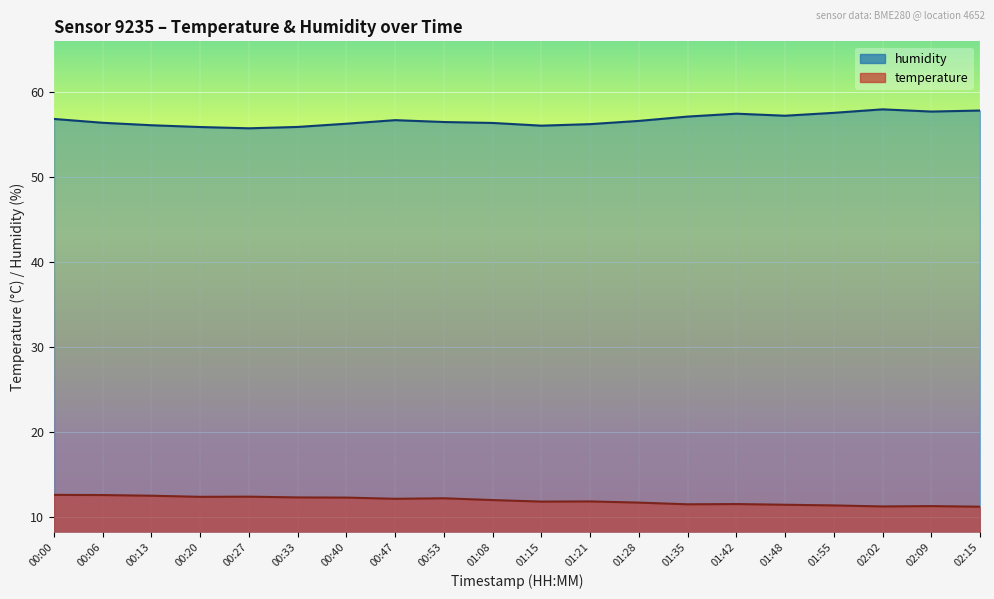

Reading right to left, list all the values displayed in this chart.

temperature: 02:15=11.2	02:09=11.2	02:02=11.2	01:55=11.3	01:48=11.4	01:42=11.5	01:35=11.5	01:28=11.7	01:21=11.8	01:15=11.8	01:08=12.0	00:53=12.2	00:47=12.1	00:40=12.2	00:33=12.3	00:27=12.4	00:20=12.3	00:13=12.5	00:06=12.6	00:00=12.6
humidity: 02:15=57.8	02:09=57.7	02:02=57.9	01:55=57.5	01:48=57.2	01:42=57.4	01:35=57.1	01:28=56.6	01:21=56.2	01:15=56.0	01:08=56.3	00:53=56.4	00:47=56.6	00:40=56.2	00:33=55.9	00:27=55.7	00:20=55.8	00:13=56.0	00:06=56.3	00:00=56.8